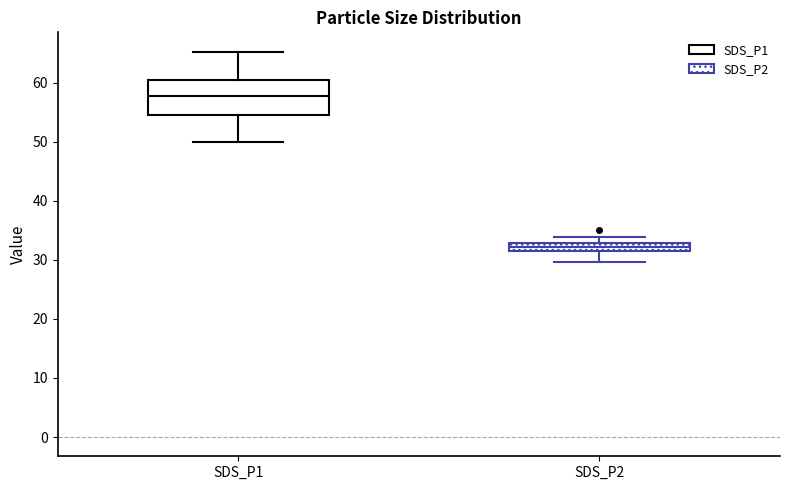

Where does the upper whisker of the box for SDS_P1 end on the y-axis? The values are not printed on the chart, so give them approximately, as read against the axis.

65